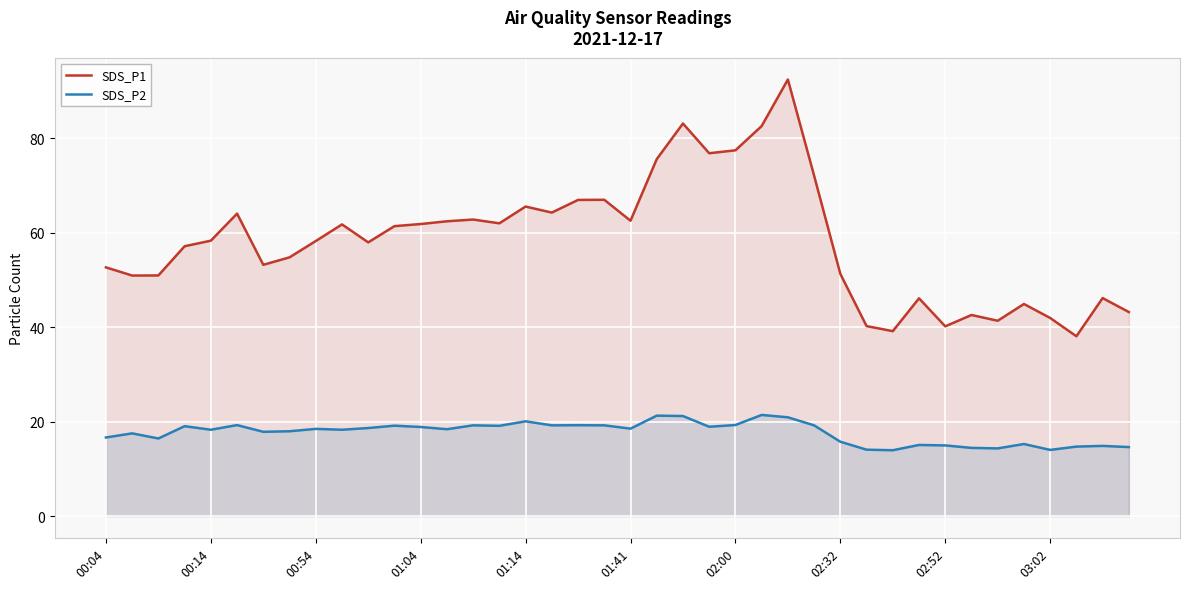

The value of SDS_P1 at 01:04 is 111.1. True or false?

False